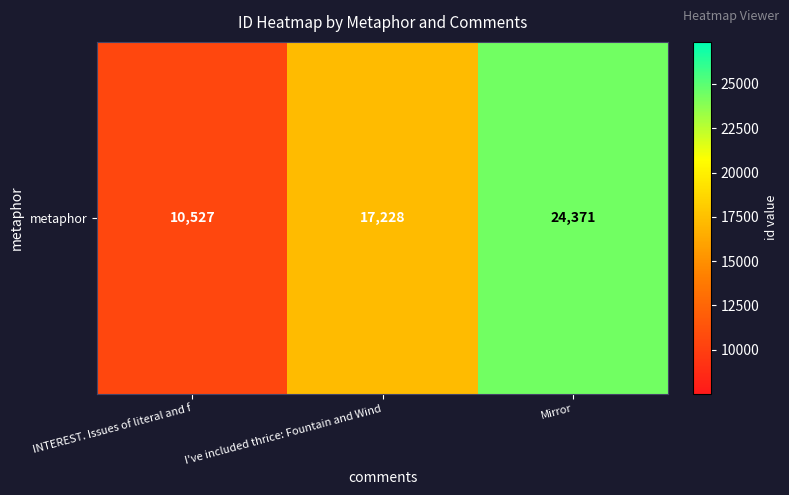

Is it true that the value at Mirror is 24371?

True